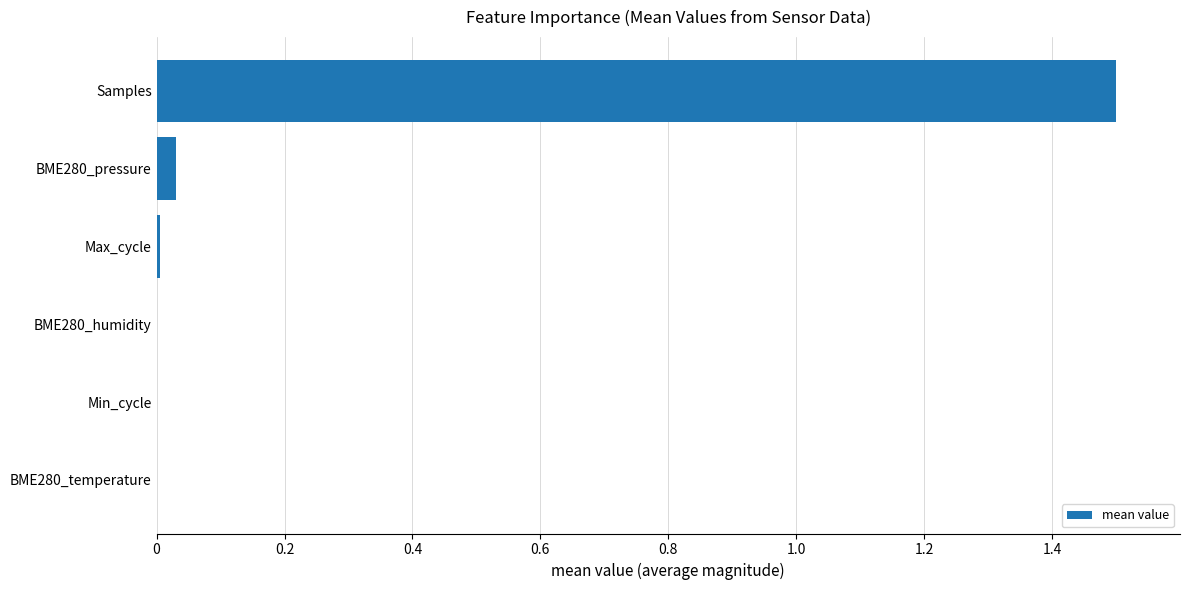

What is the greatest value displayed?

1.5